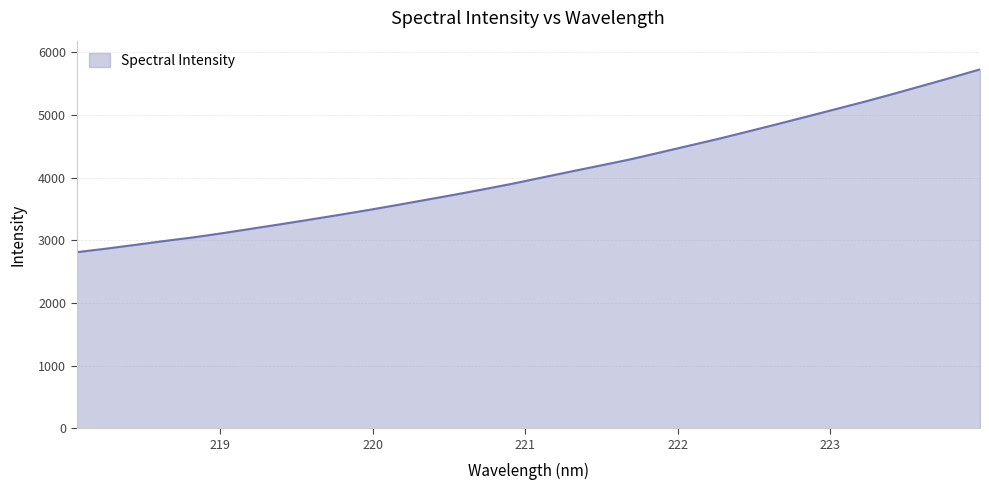

What is the maximum value shown in the chart?

5726.3